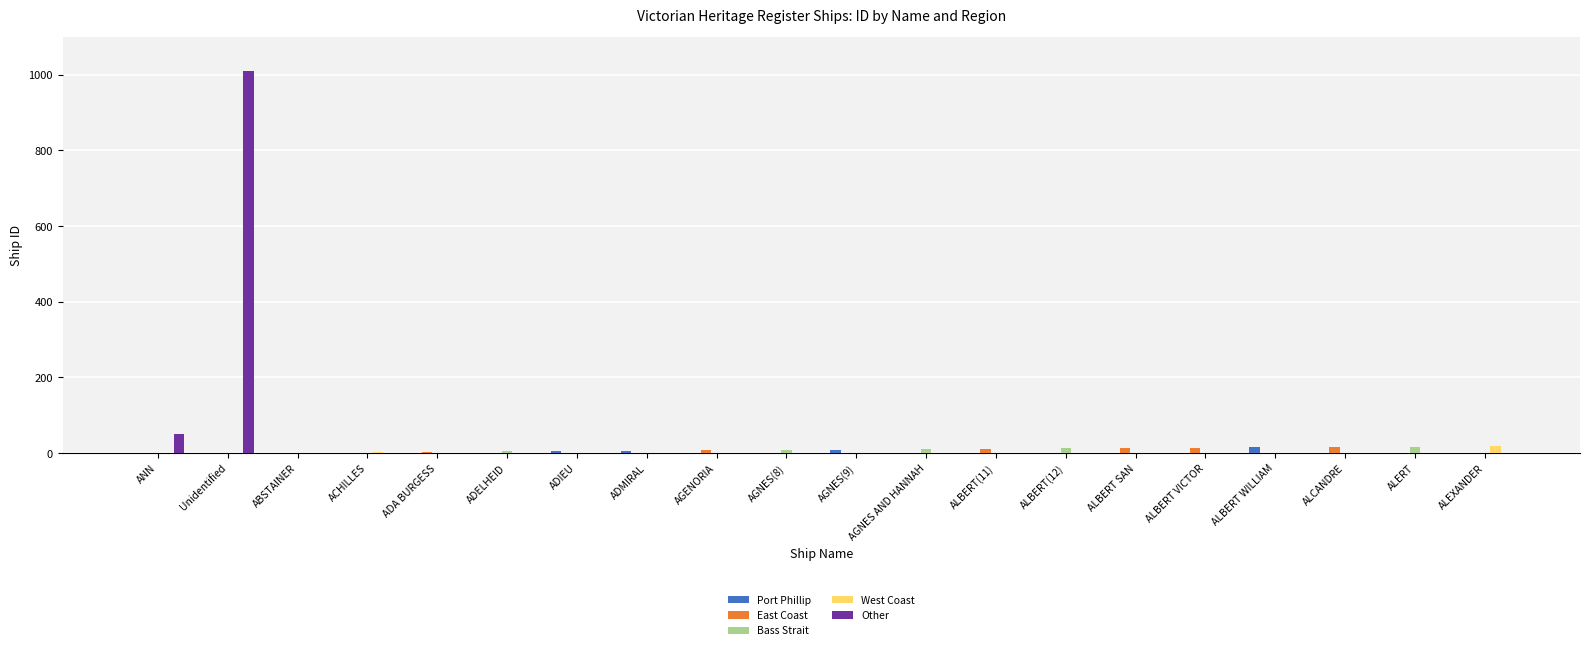

What are all the series names shown in the legend?

Port Phillip, East Coast, Bass Strait, West Coast, Other